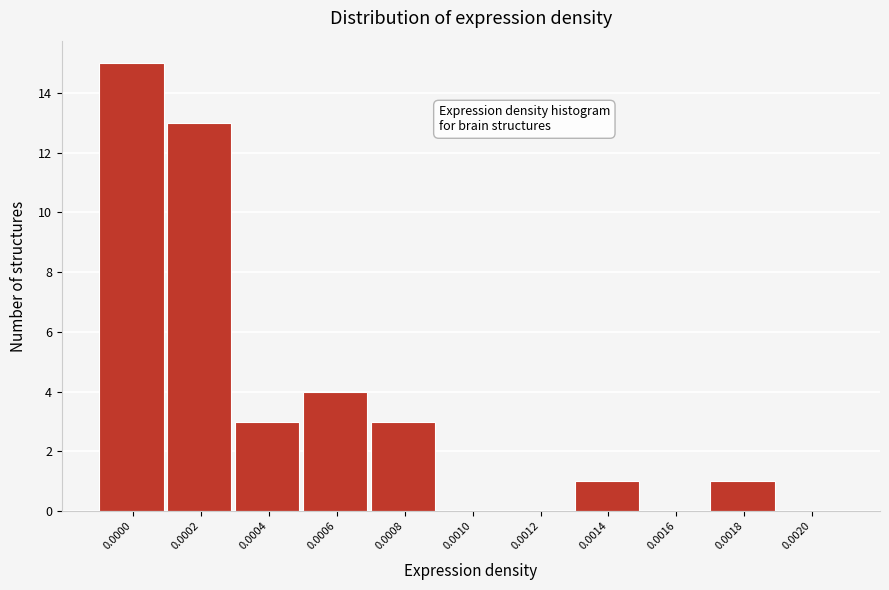

Reading right to left, what are all the values shown in this chart?

0.0020=0	0.0018=1	0.0016=0	0.0014=1	0.0012=0	0.0010=0	0.0008=3	0.0006=4	0.0004=3	0.0002=13	0.0000=15